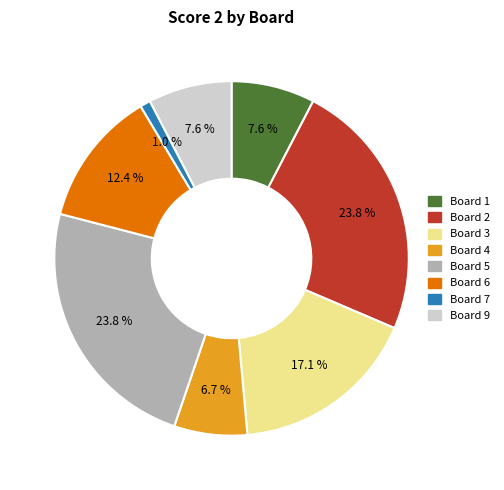

Does any single category account for the majority?

No